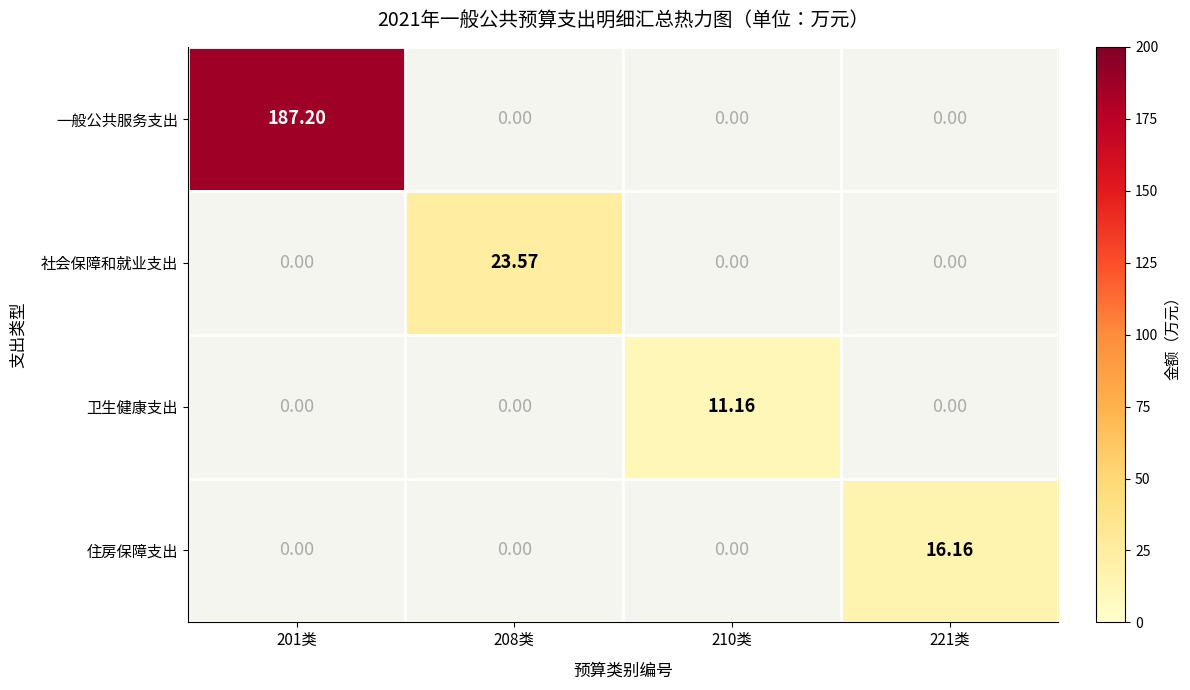

Where does the 卫生健康支出 series first go above 11?

210类